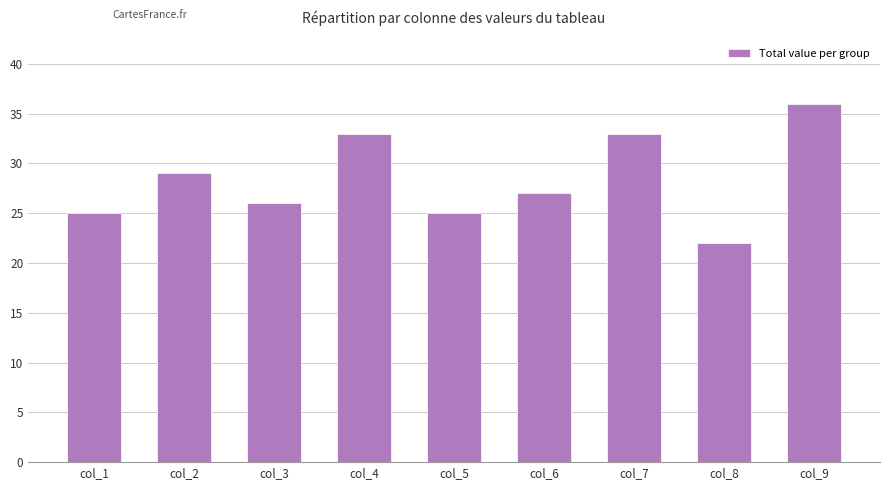

At which label is the value closest to 29?

col_2